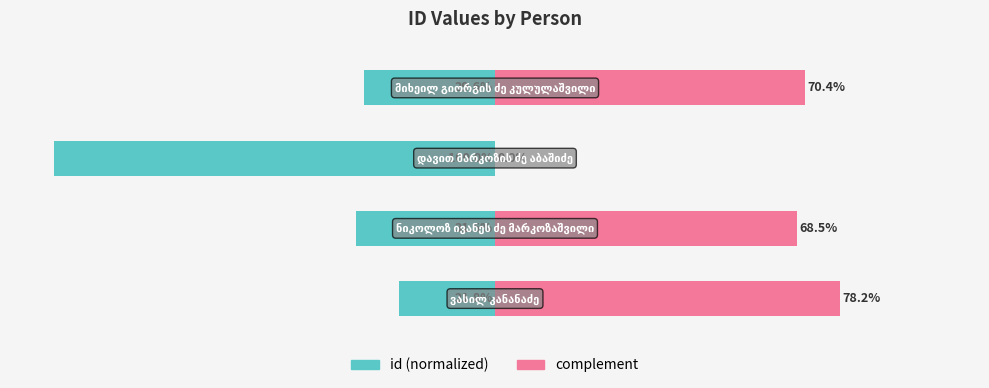

Rank the series at 2 from highest to lowest value.

complement, id (normalized)